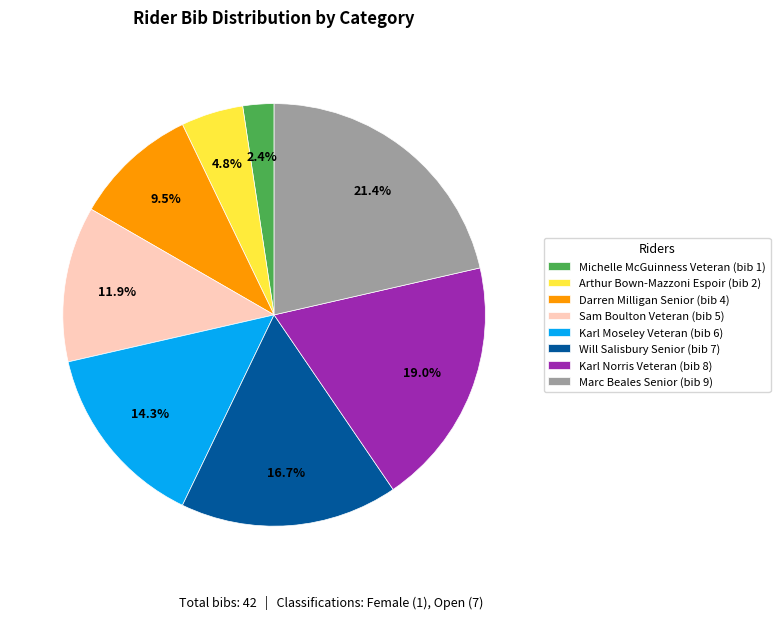

What portion of the pie excludes Michelle McGuinness Veteran (bib 1)?

97.6%